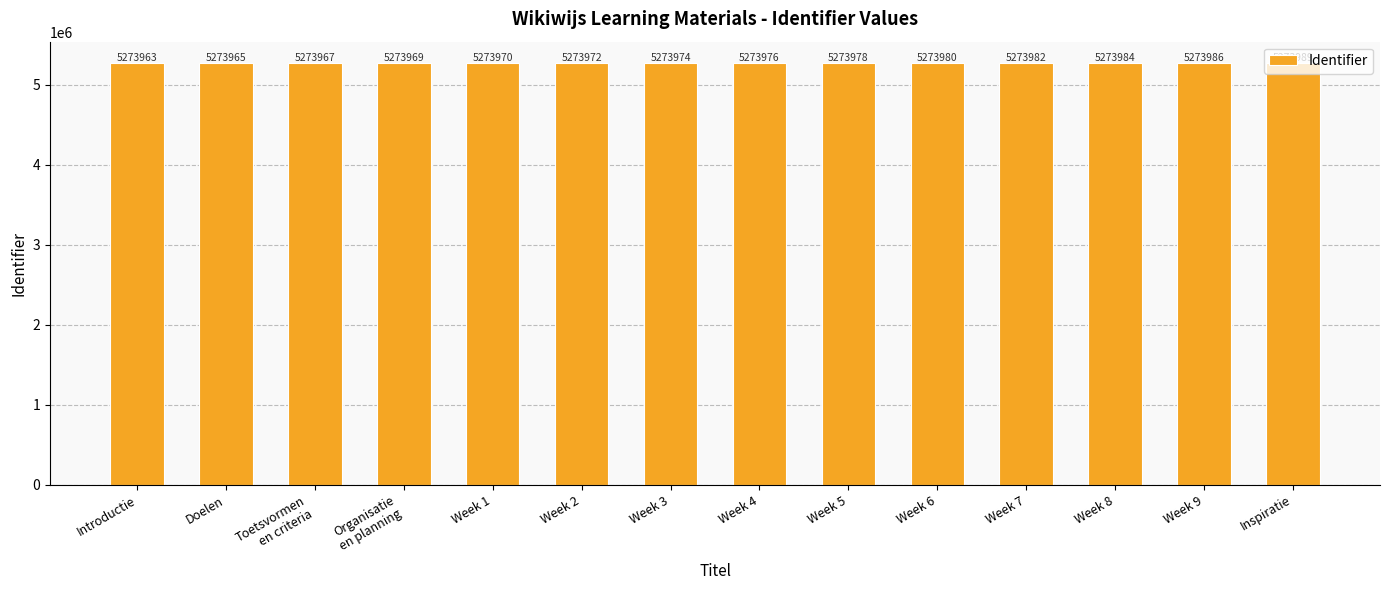

Reading left to right, list all the values displayed in this chart.

Introductie=5273963	Doelen=5273965	Toetsvormen
en criteria=5273967	Organisatie
en planning=5273969	Week 1=5273970	Week 2=5273972	Week 3=5273974	Week 4=5273976	Week 5=5273978	Week 6=5273980	Week 7=5273982	Week 8=5273984	Week 9=5273986	Inspiratie=5273989